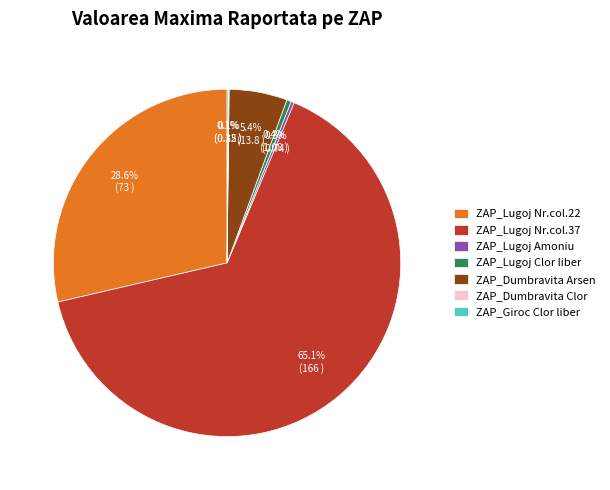

Which slice represents more than half of the pie?

ZAP_Lugoj Nr.col.37